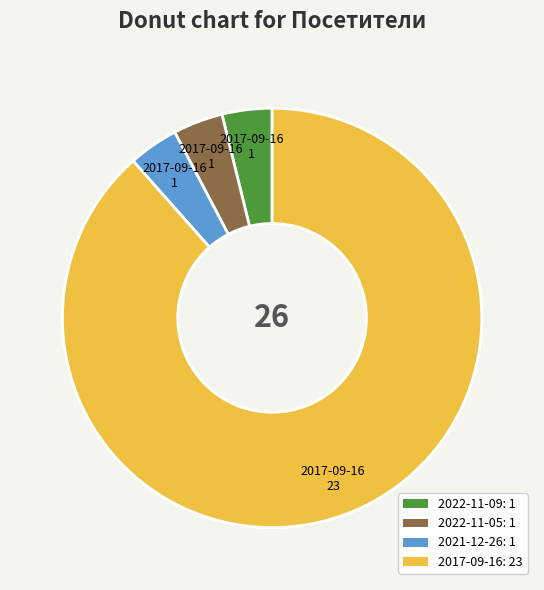

Do 2022-11-09 and 2021-12-26 together represent more than half of the pie?

No